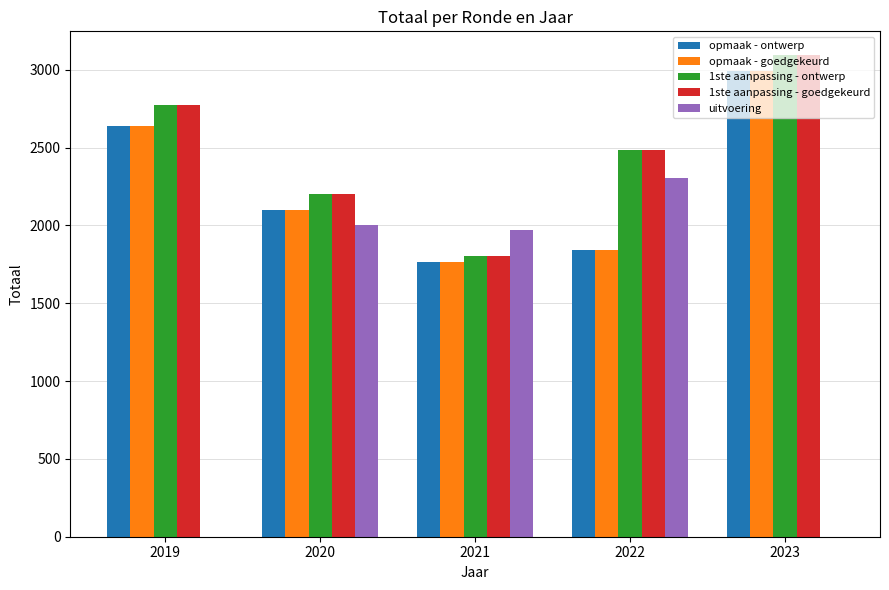

What is the highest value of the uitvoering series?

2308